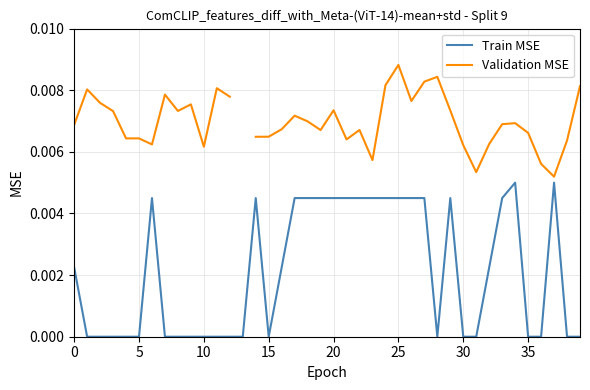

How many interior local peaks does the Train MSE series have?

5